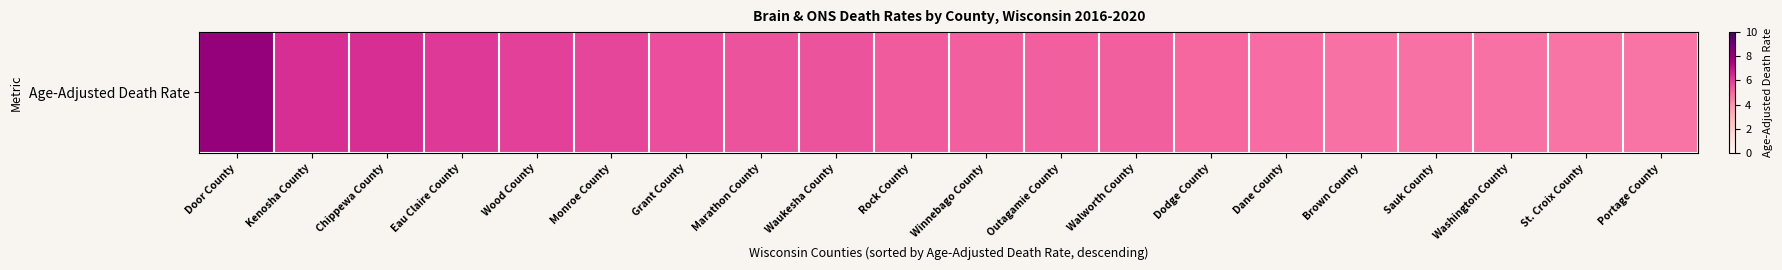

What is the maximum value shown in the chart?

8.1